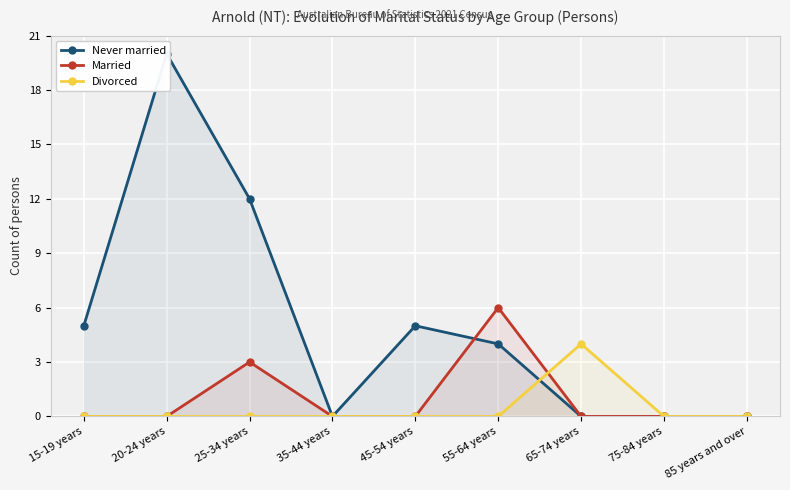

List the series in order of their peak value, lowest first.

Divorced, Married, Never married